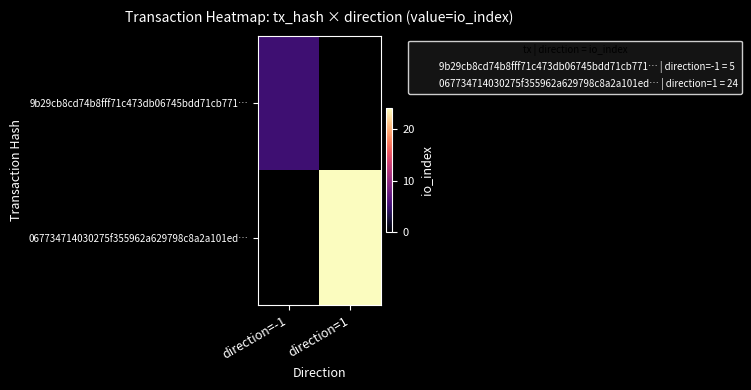

Between direction=1 and direction=-1, which is larger?

direction=-1